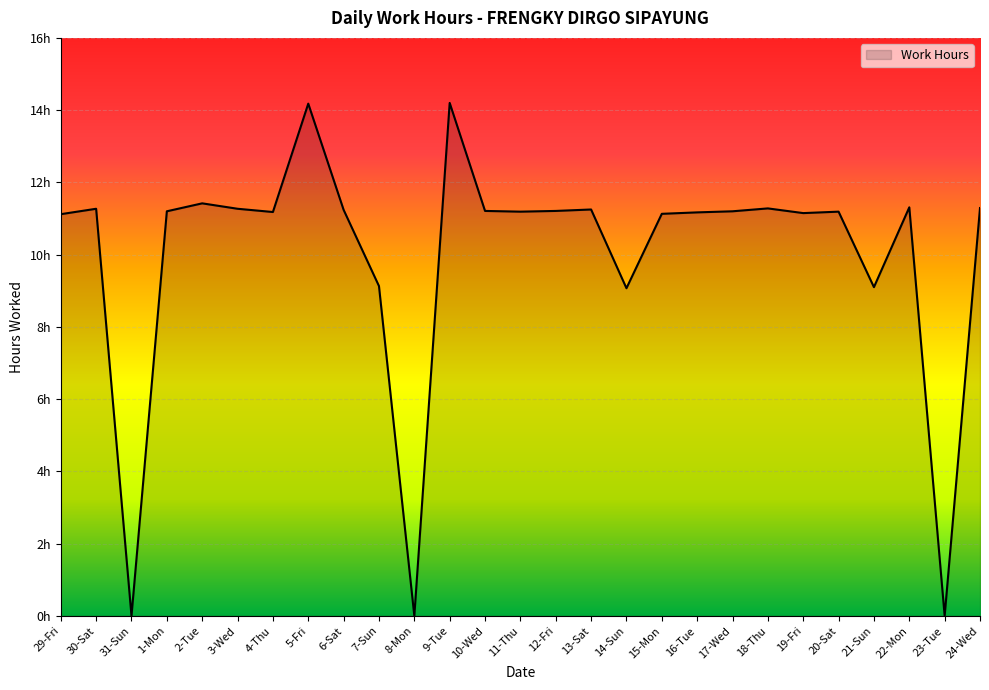

What is the average value?

10.0